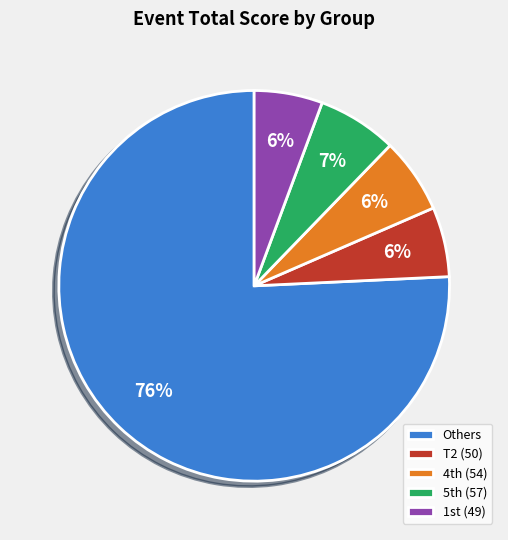

To the nearest percent, what is the average slice percentage?

20%